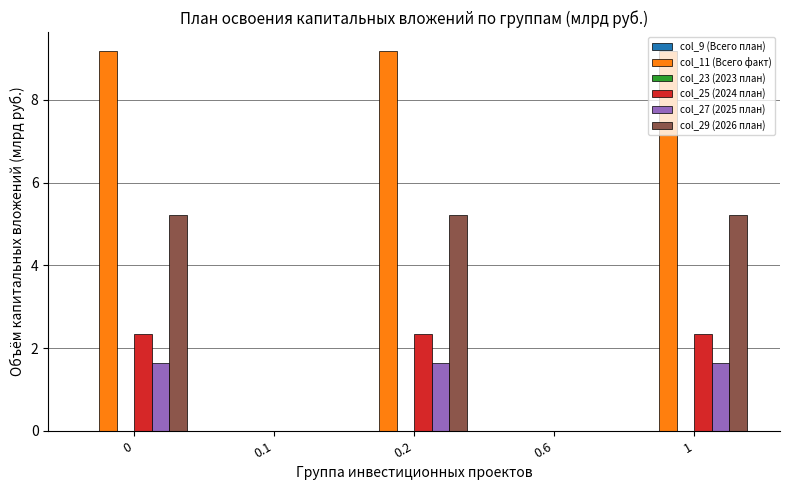

What is the sum of the col_29 (2026 план) values at 1 and 0.6?

5.2